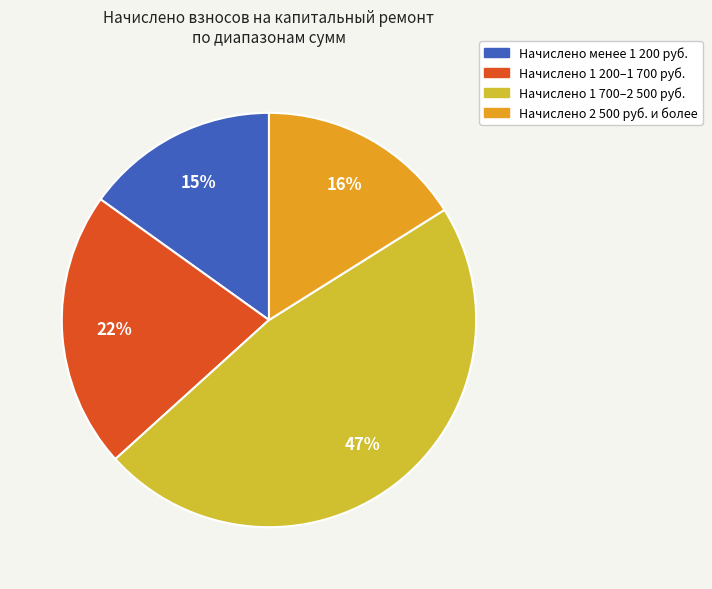

Does any single category account for the majority?

No